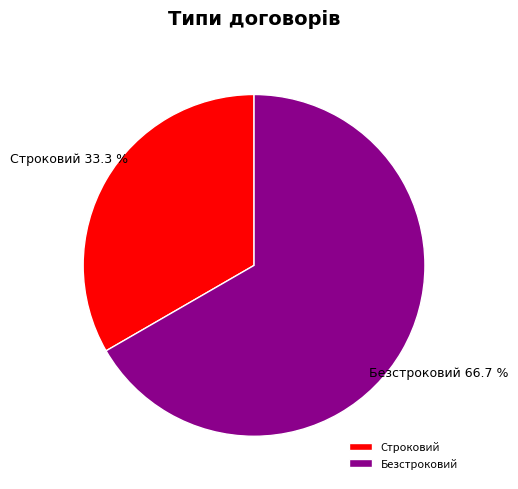

To the nearest percent, what is the average slice percentage?

50%